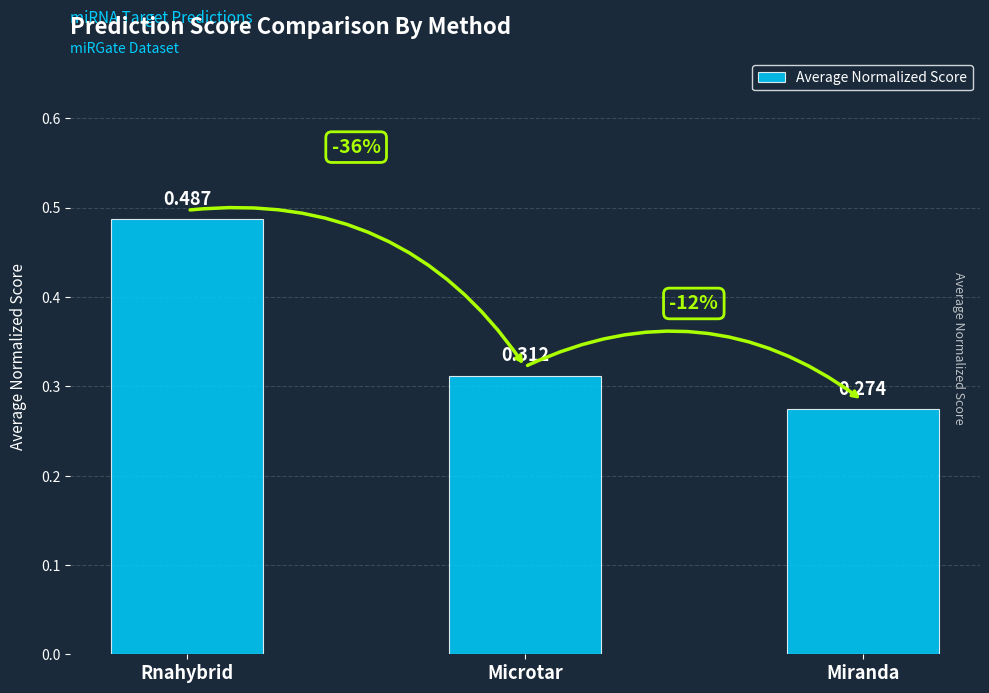

Rank the categories by value from lowest to highest.

Miranda, Microtar, Rnahybrid